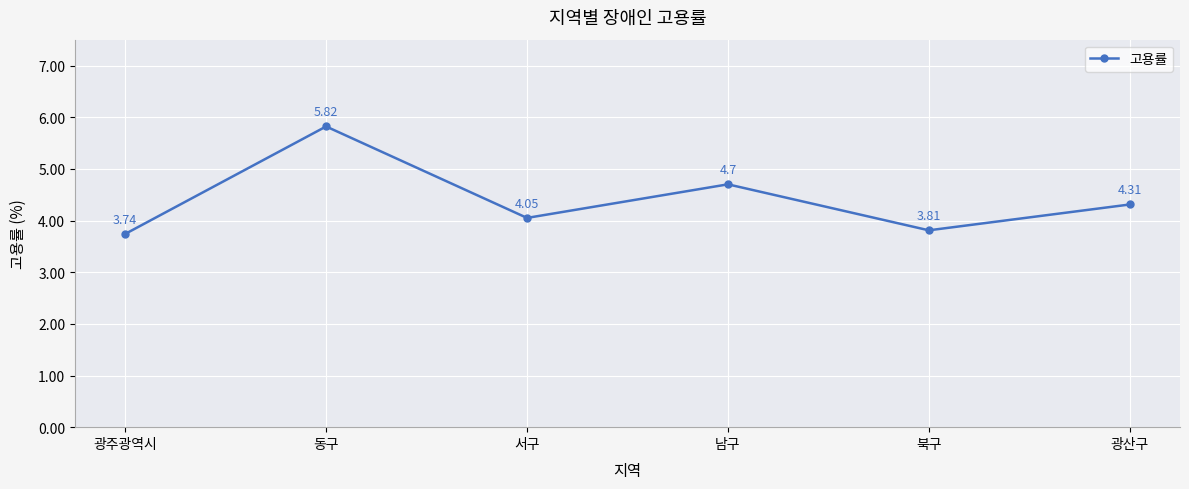

List the labels in order of value, smallest first.

광주광역시, 북구, 서구, 광산구, 남구, 동구